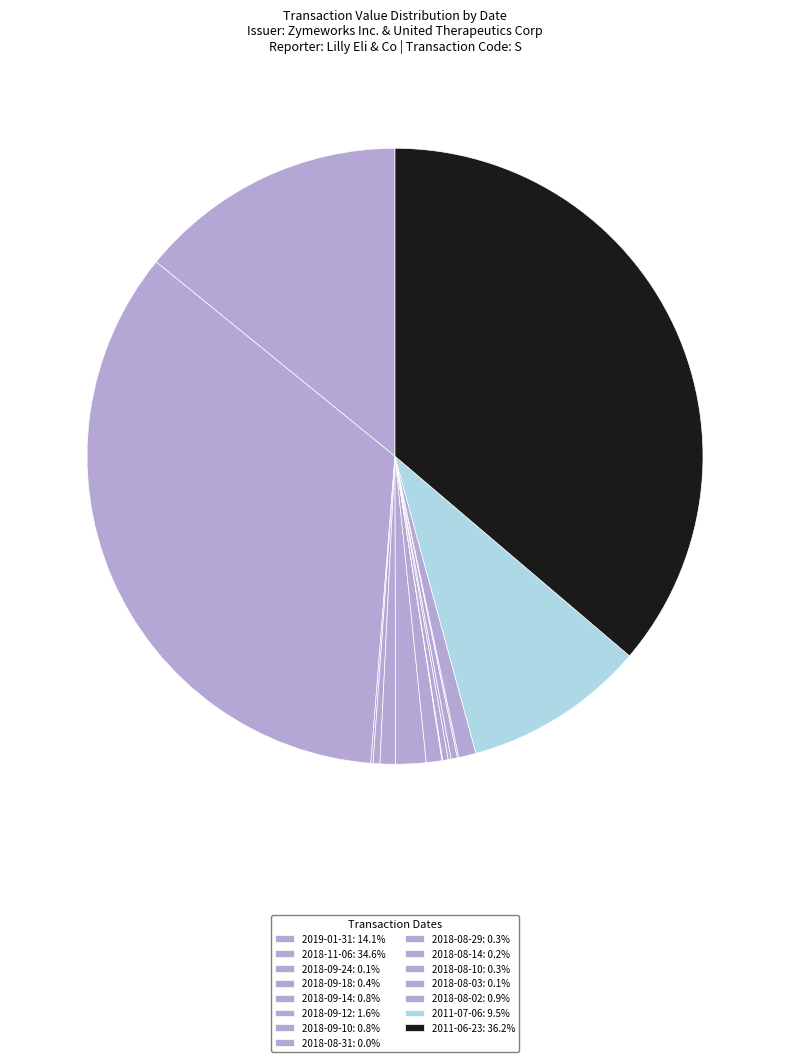

How many segments does this pie chart have?

15